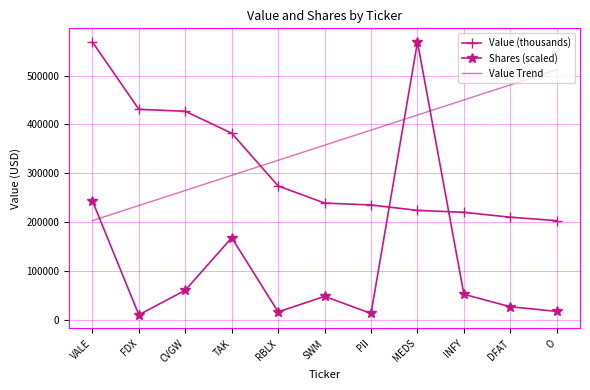

What is the total value across all series at CVGW?

752137.6